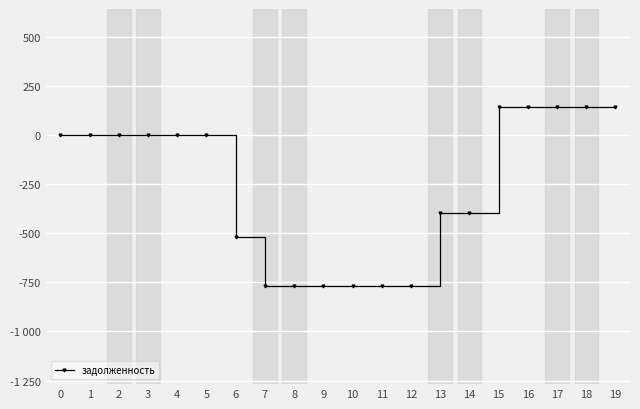

What is the difference between the maximum and minimum values?

913.4